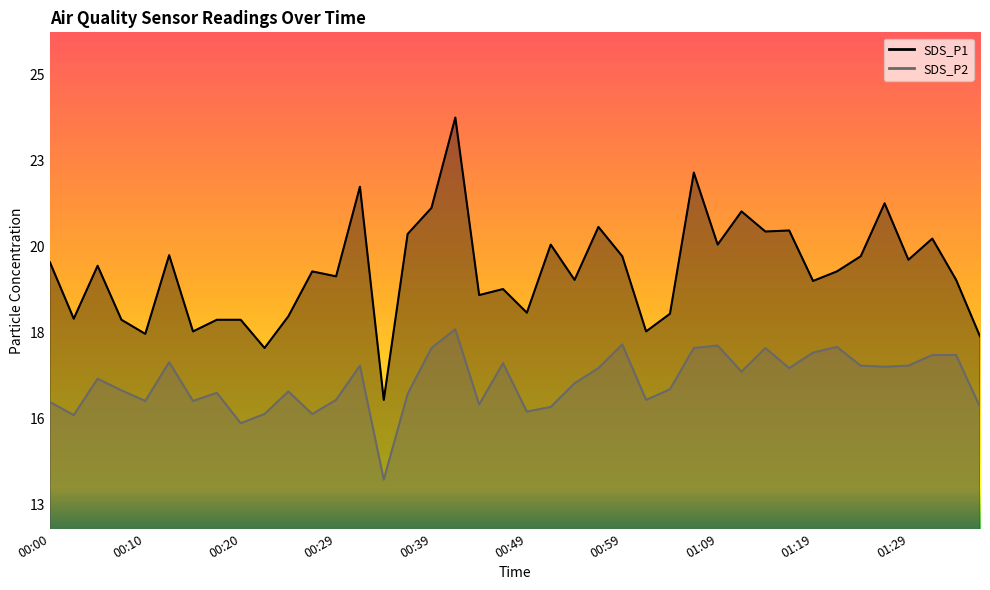

What is the sum of the SDS_P2 values at 01:31 and 01:21?

35.0